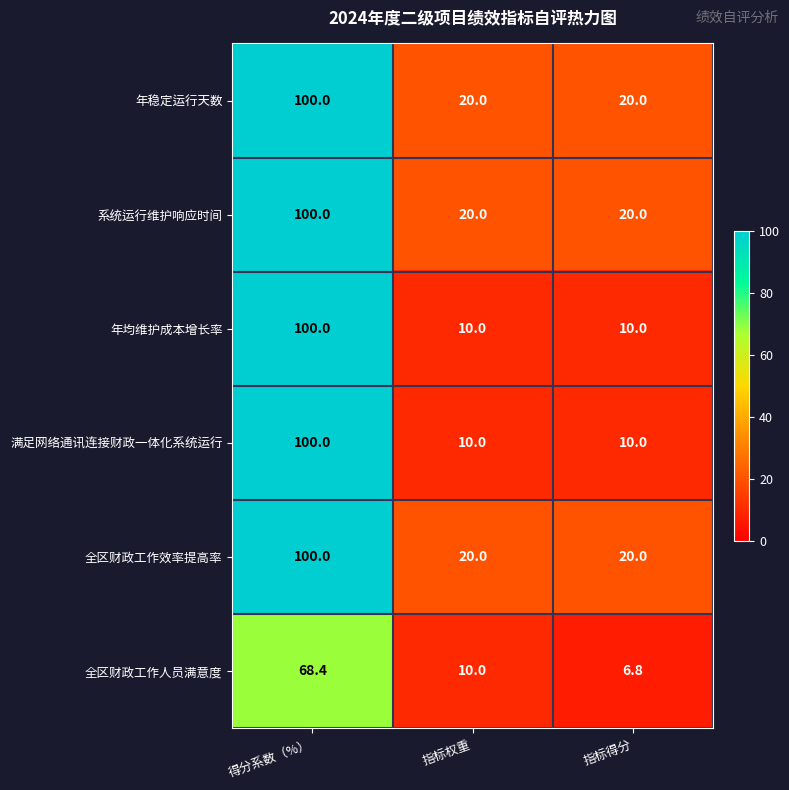

What is the difference between the highest and lowest values at 指标得分?

13.2